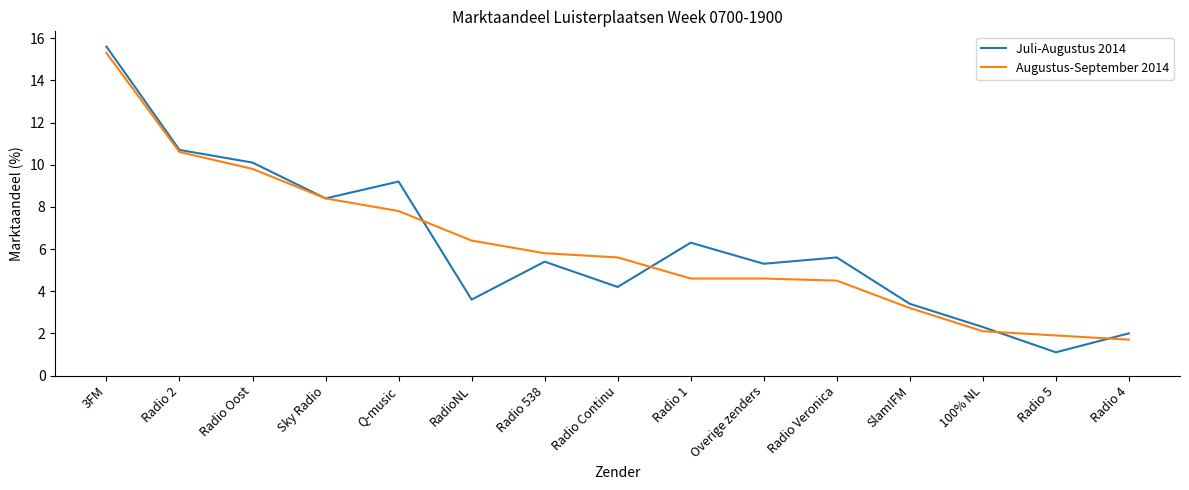

Rank the series at Radio Continu from highest to lowest value.

Augustus-September 2014, Juli-Augustus 2014